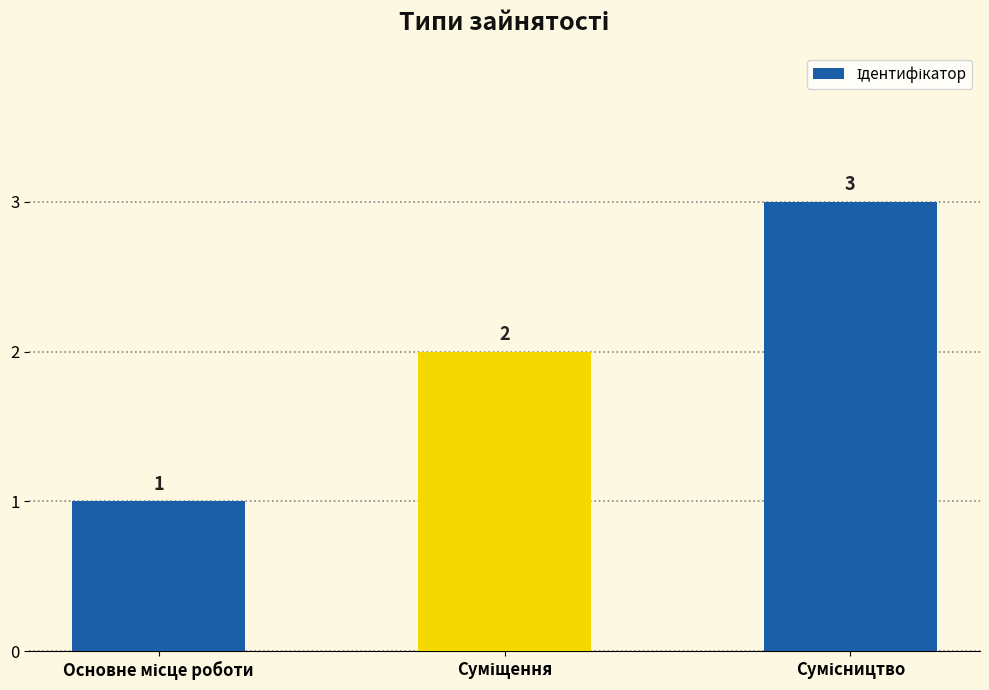

What is the sum of all values?

6